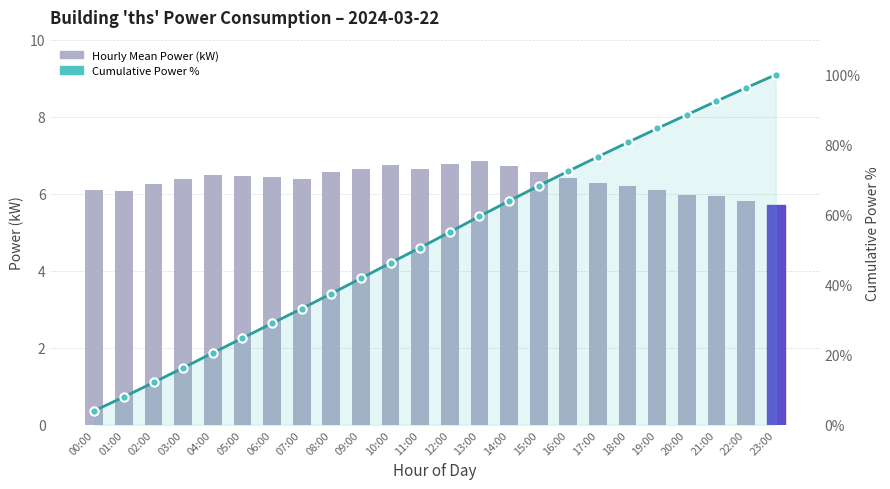

The power series shows 5.7 at 23:00. True or false?

True